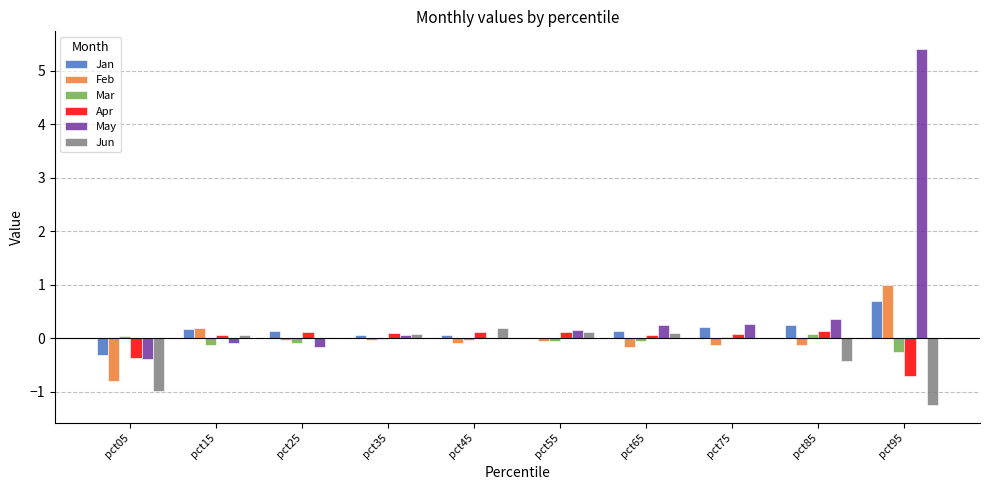

Which series changed the most between pct25 and pct95?

May